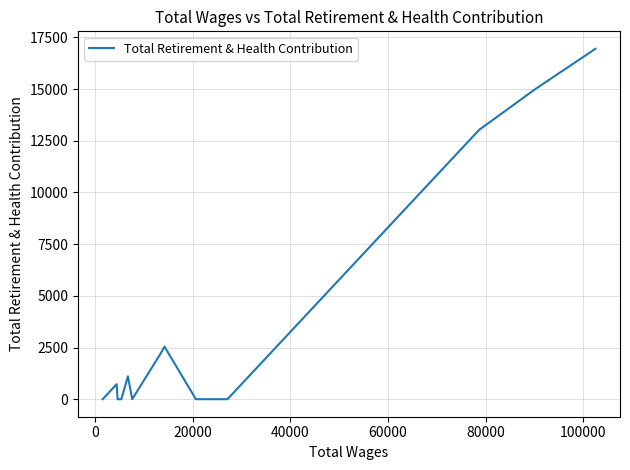

What is the difference between the maximum and second lowest values?

16945.8